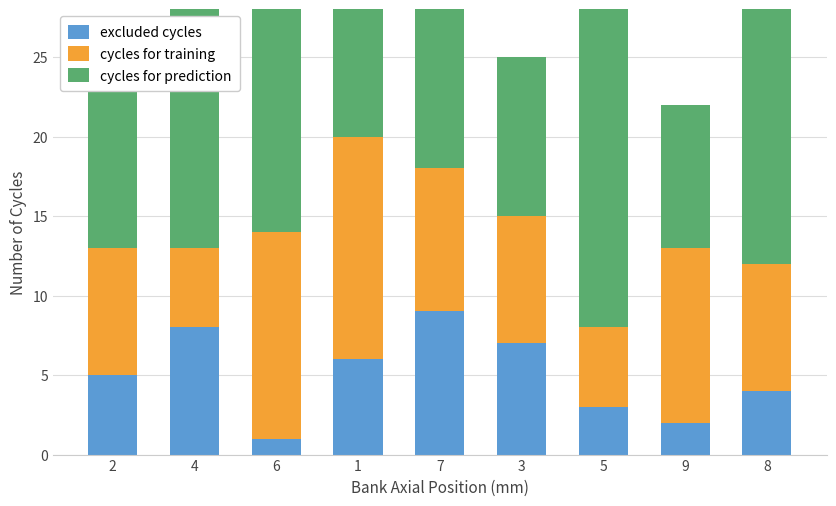

Reading left to right, extract all data points from this chart.

excluded cycles: 2=5	4=8	6=1	1=6	7=9	3=7	5=3	9=2	8=4
cycles for training: 2=8	4=5	6=13	1=14	7=9	3=8	5=5	9=11	8=8
cycles for prediction: 2=14	4=16	6=18	1=15	7=15	3=10	5=21	9=9	8=17